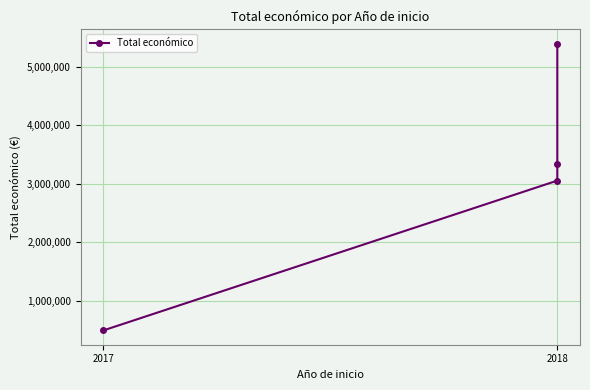

What is the approximate value at 3, to the nearest 50?

5390600